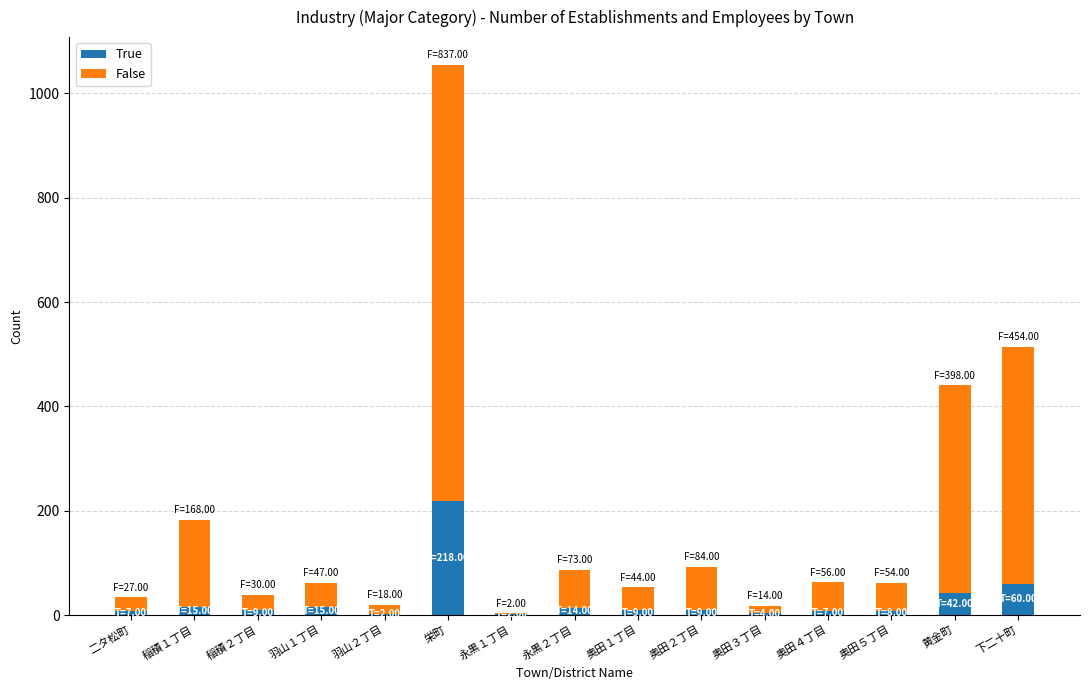

At which category is the sum across all series the highest?

栄町